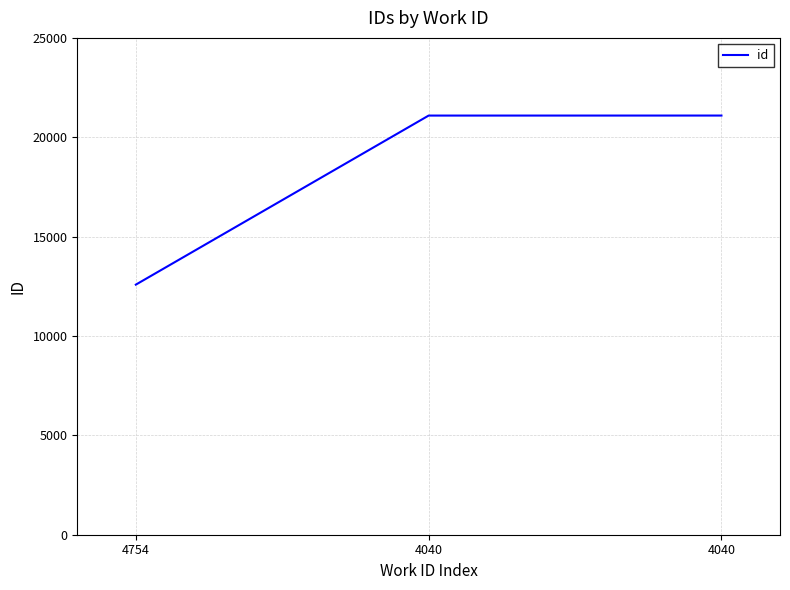

What is the value of the 3rd point from the left?

21091